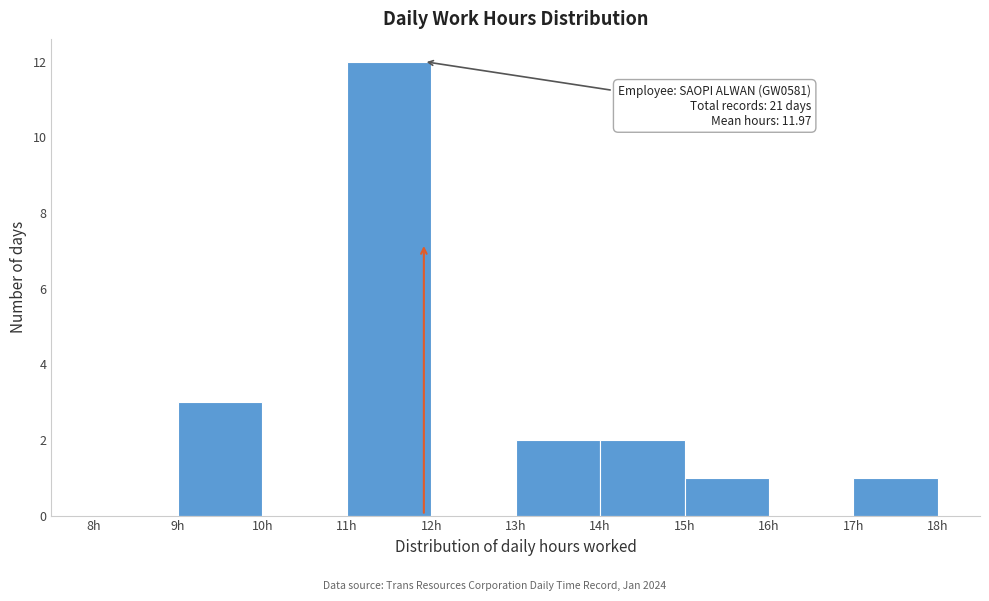

Over which range of the x-axis is the bar tallest?

11 to 12